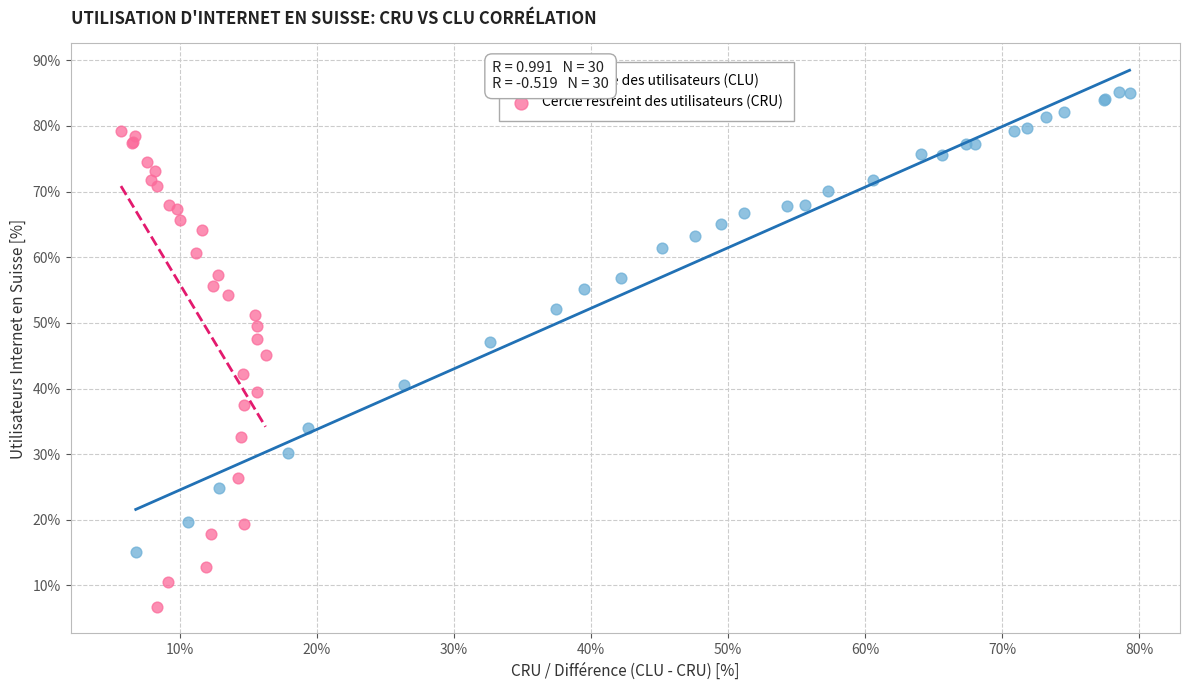

Which series contains the highest Y value?

Cercle large des utilisateurs (CLU)